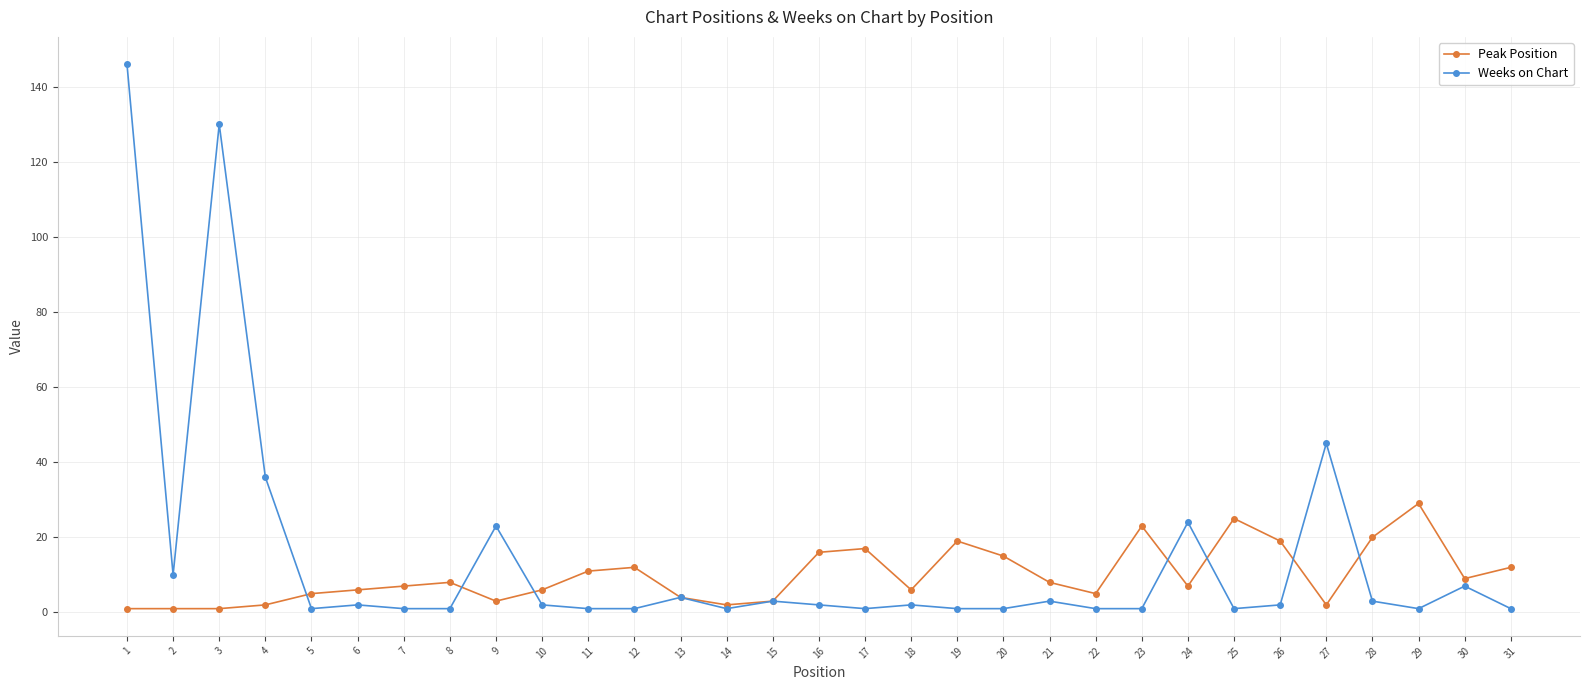

Reading right to left, what are all the values shown in this chart?

Peak Position: 12	9	29	20	2	19	25	7	23	5	8	15	19	6	17	16	3	2	4	12	11	6	3	8	7	6	5	2	1	1	1
Weeks on Chart: 1	7	1	3	45	2	1	24	1	1	3	1	1	2	1	2	3	1	4	1	1	2	23	1	1	2	1	36	130	10	146